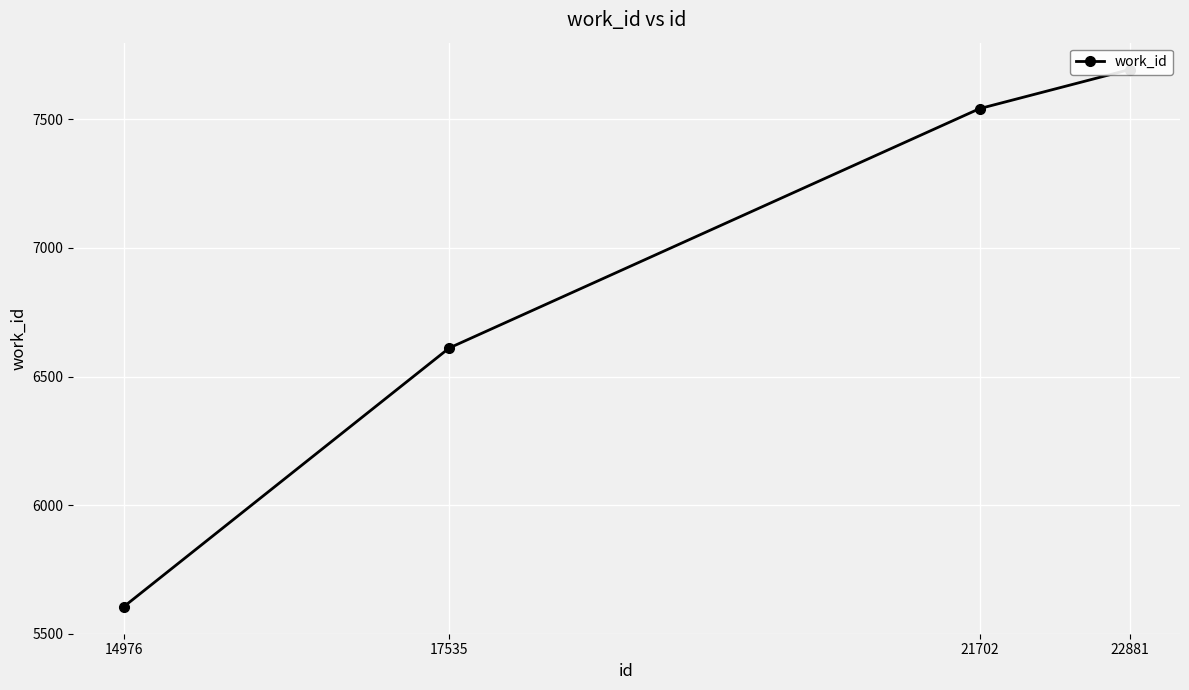

The value at 17535 is 1613. True or false?

False